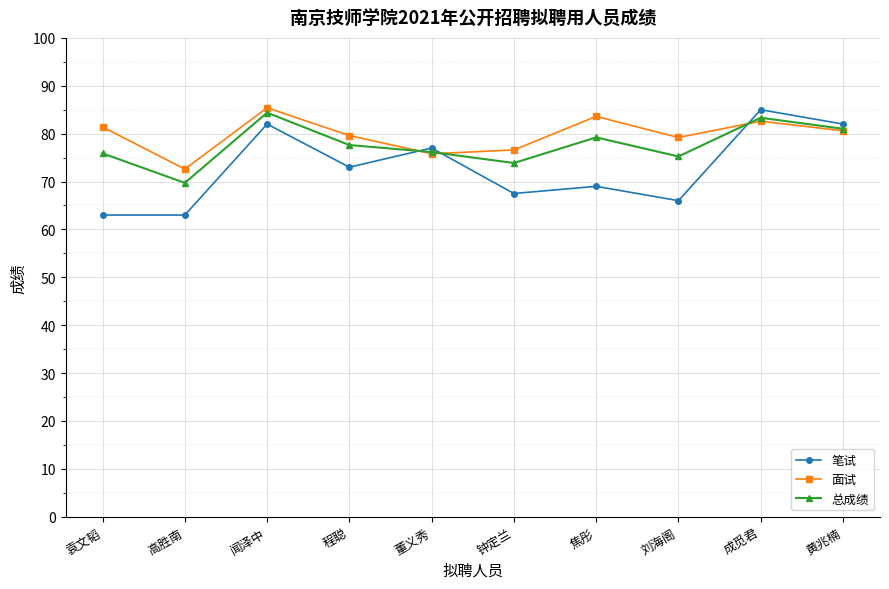

How many interior local valleys does the 面试 series have?

3